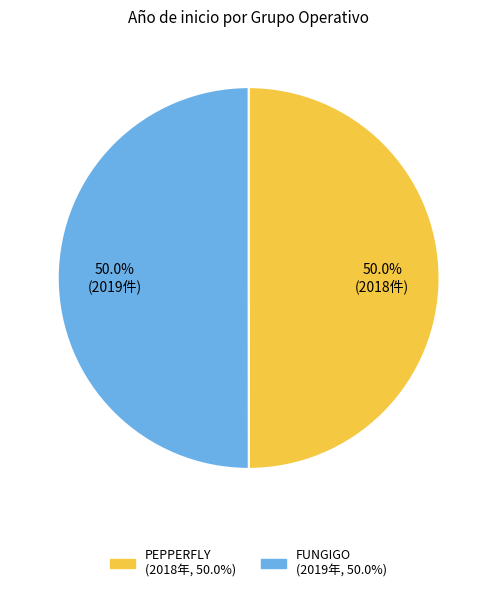

True or false: PEPPERFLY accounts for 36% of the total.

False